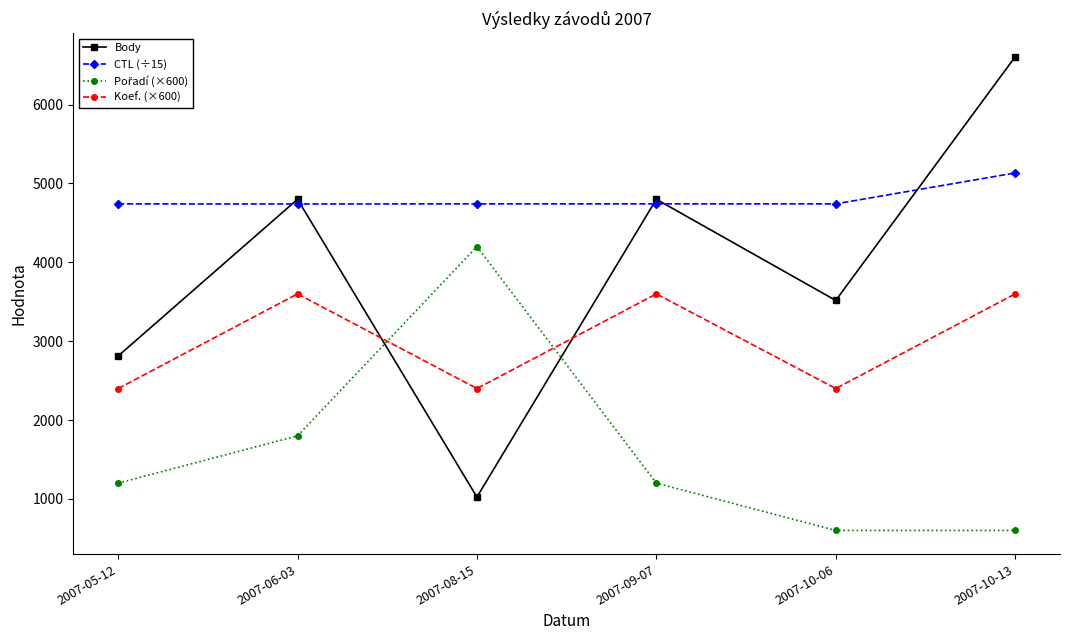

At which label is Body closest to 3815?

2007-10-06